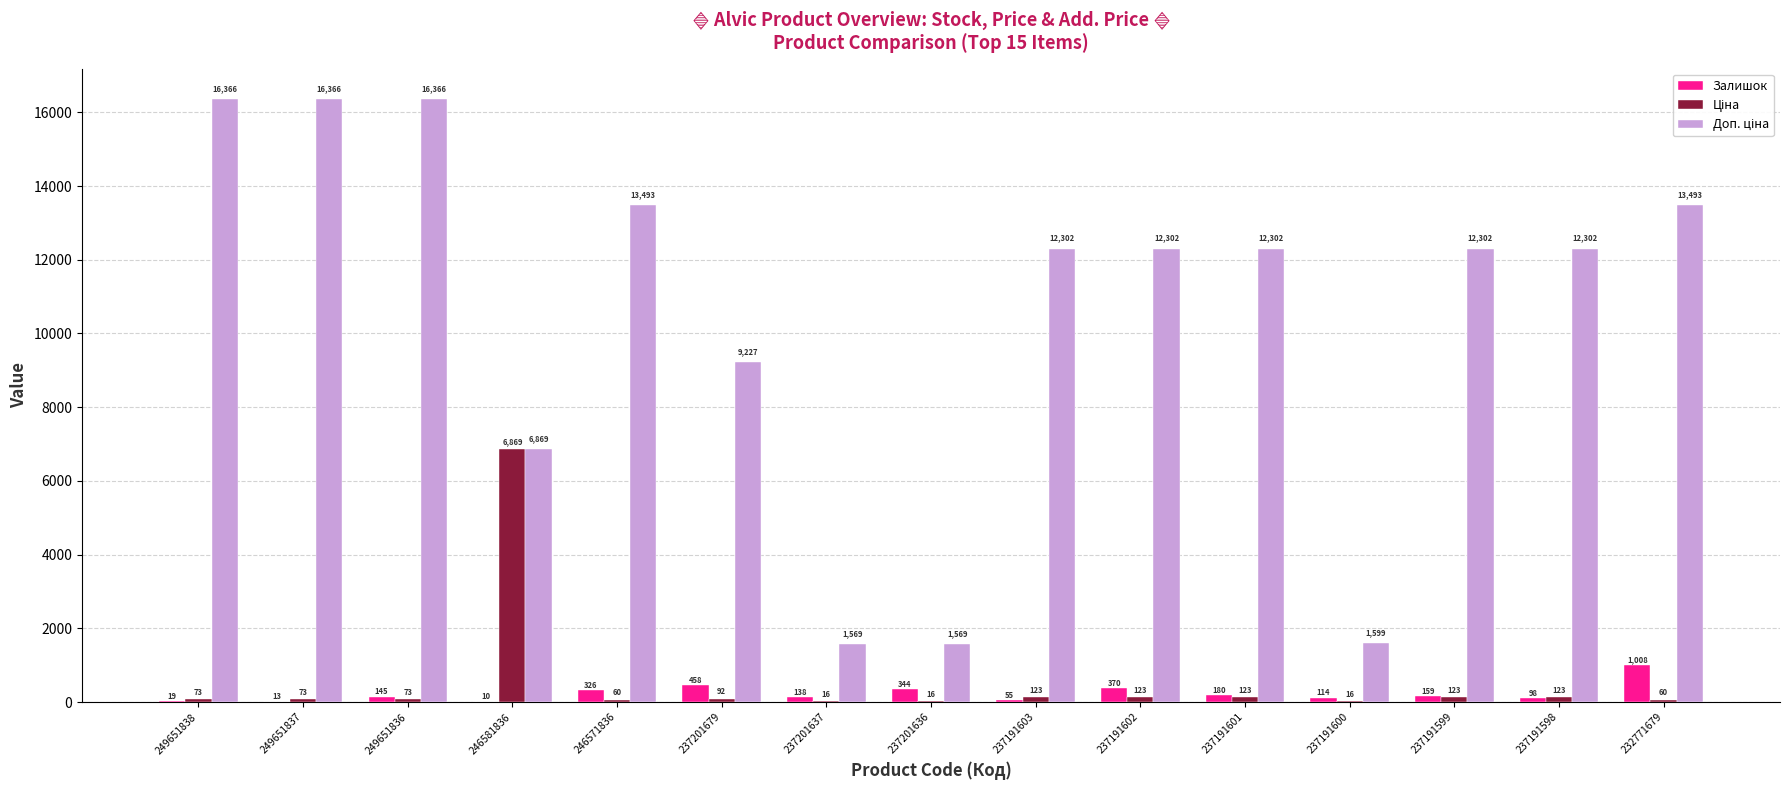

Where is Залишок nearest to the value 509?

237201679